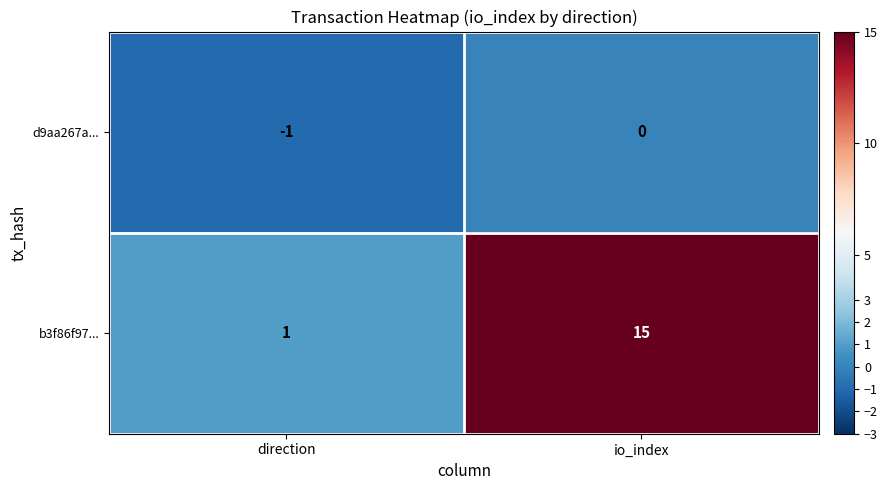

The value of b3f86f97... at direction is 2. True or false?

False